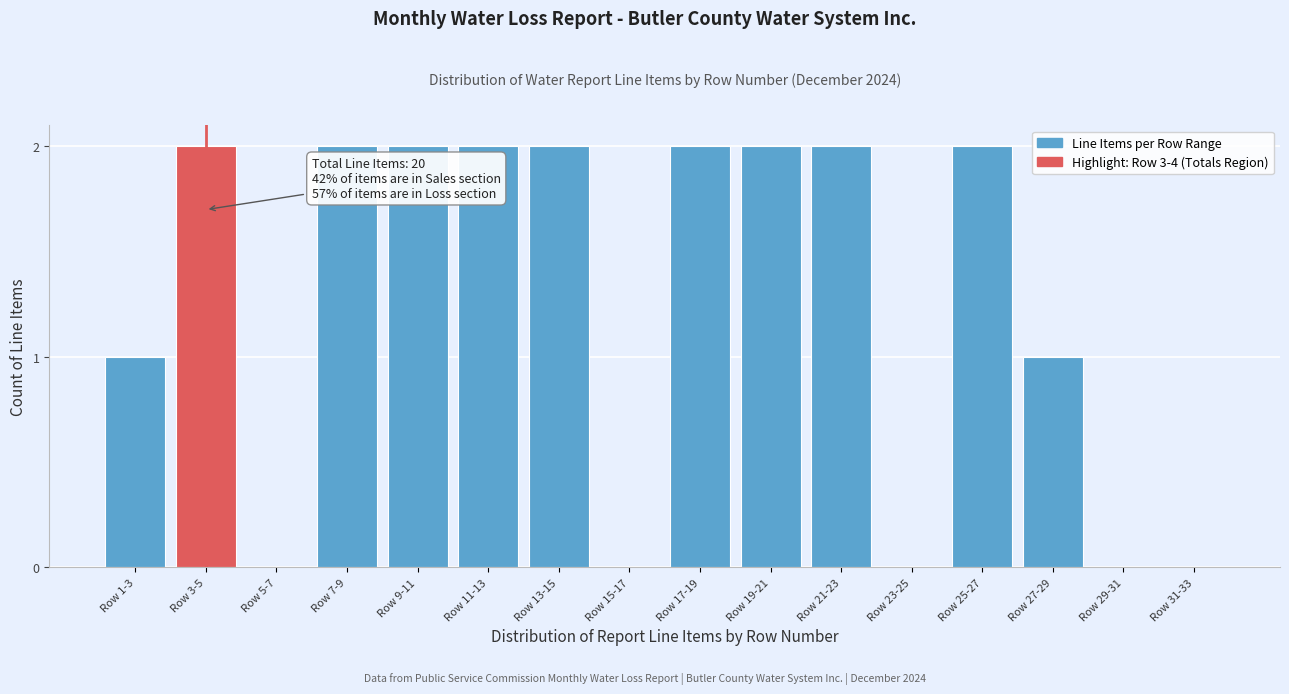

Reading left to right, extract all data points from this chart.

Row 1-3=1	Row 3-5=2	Row 5-7=0	Row 7-9=2	Row 9-11=2	Row 11-13=2	Row 13-15=2	Row 15-17=0	Row 17-19=2	Row 19-21=2	Row 21-23=2	Row 23-25=0	Row 25-27=2	Row 27-29=1	Row 29-31=0	Row 31-33=0